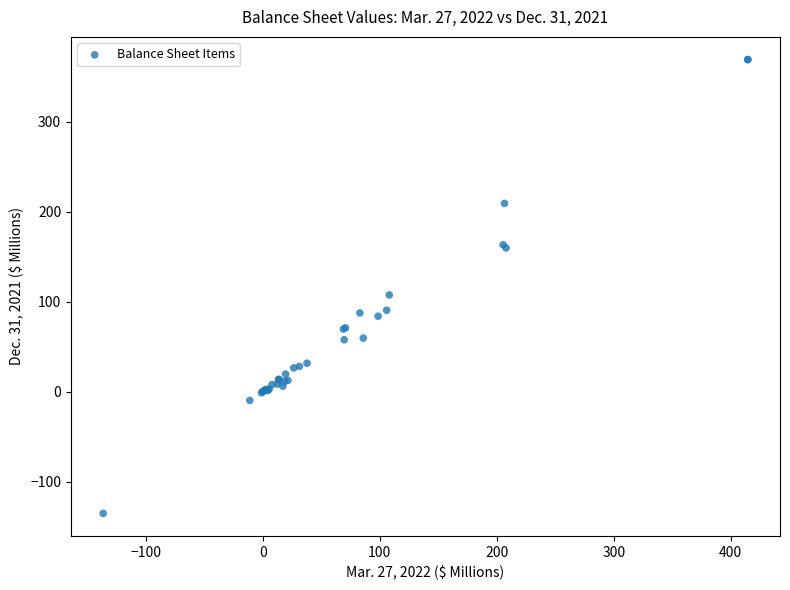

What Y value in the scatter plot is closest to 116?

107.5